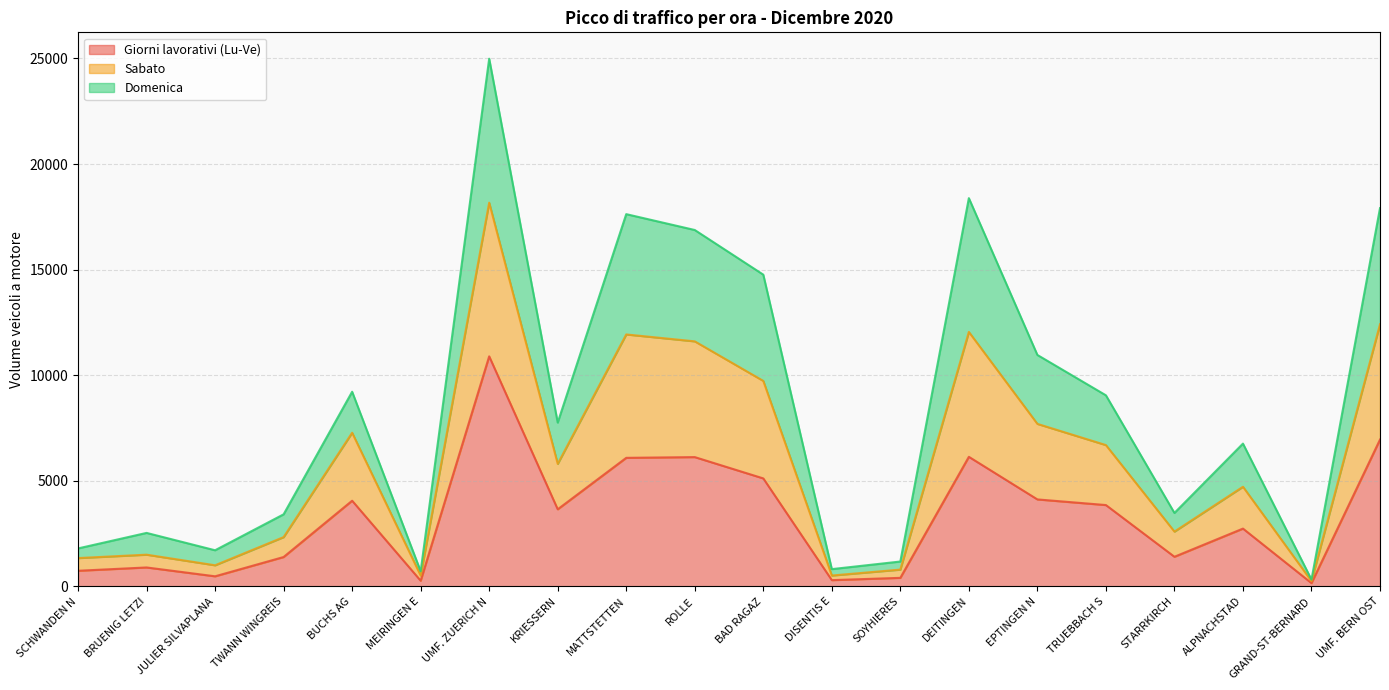

At which category is the sum across all series the highest?

UMF. ZUERICH N